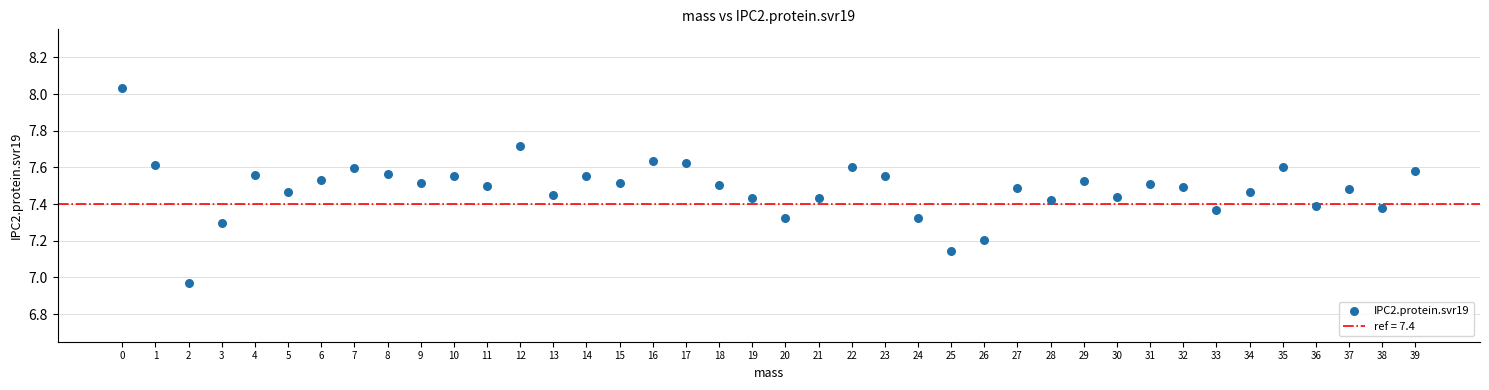

What is the range of Y values (max minus min)?

1.1